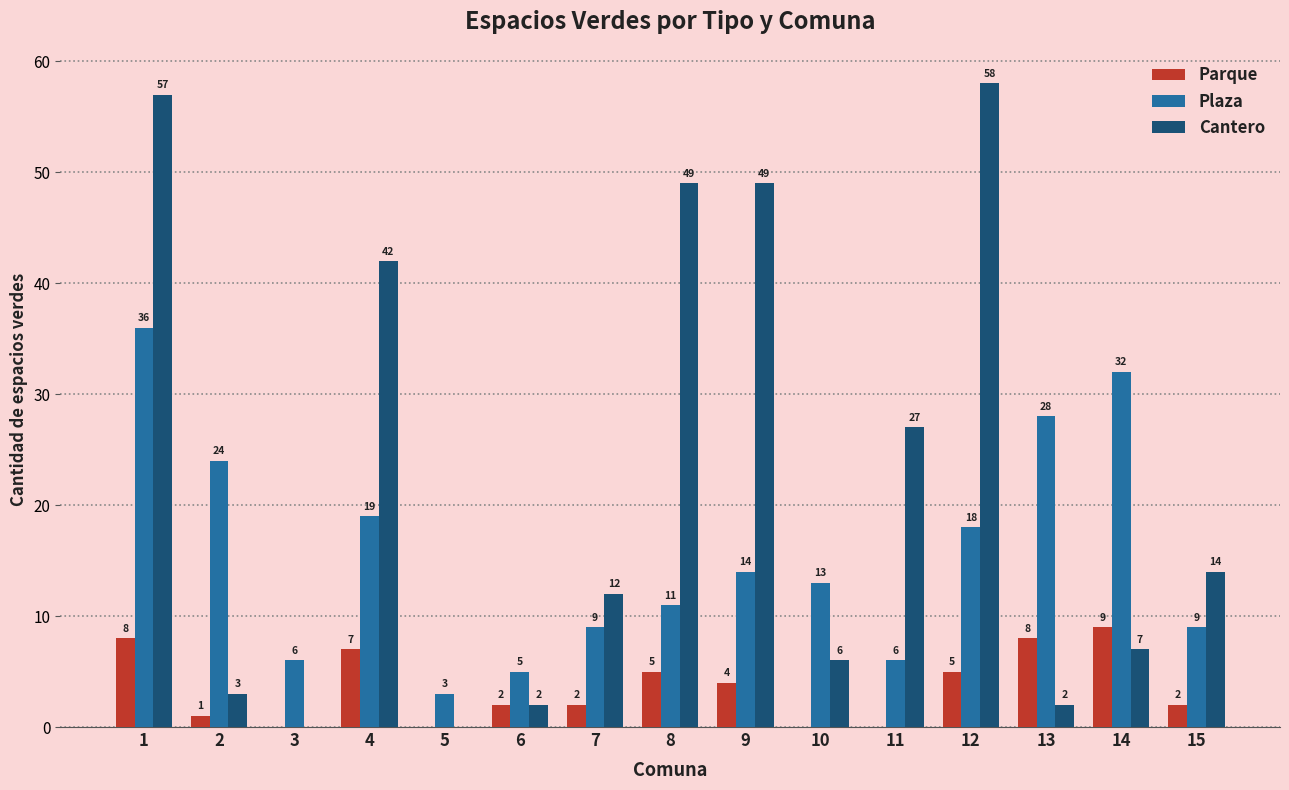

What is the sum of all Cantero values?

328